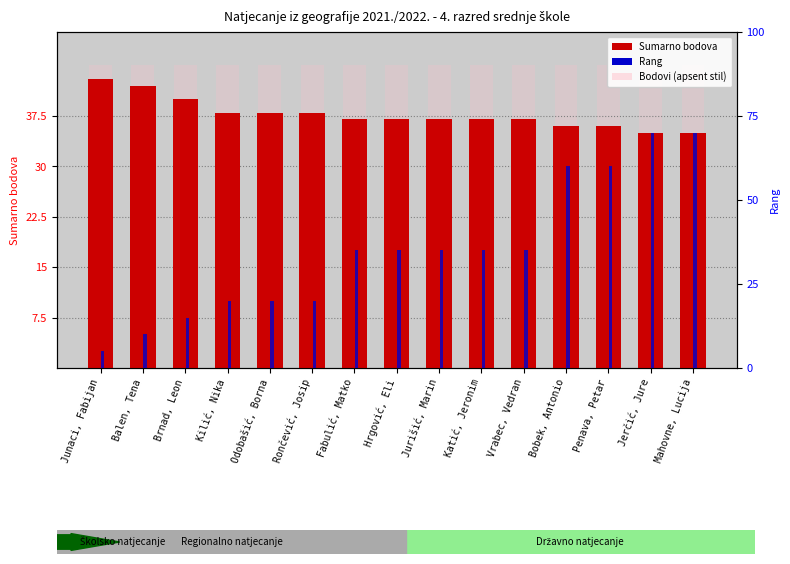

At which label is Rang closest to 7?

Fabulić, Matko